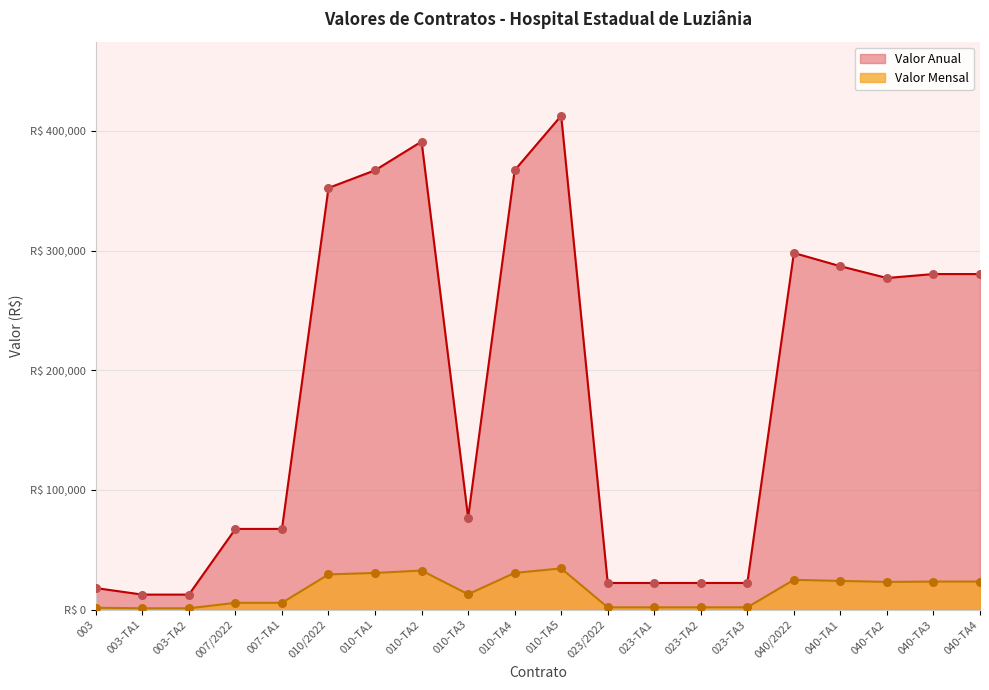

Which series reaches the minimum Y coordinate?

Valor Mensal